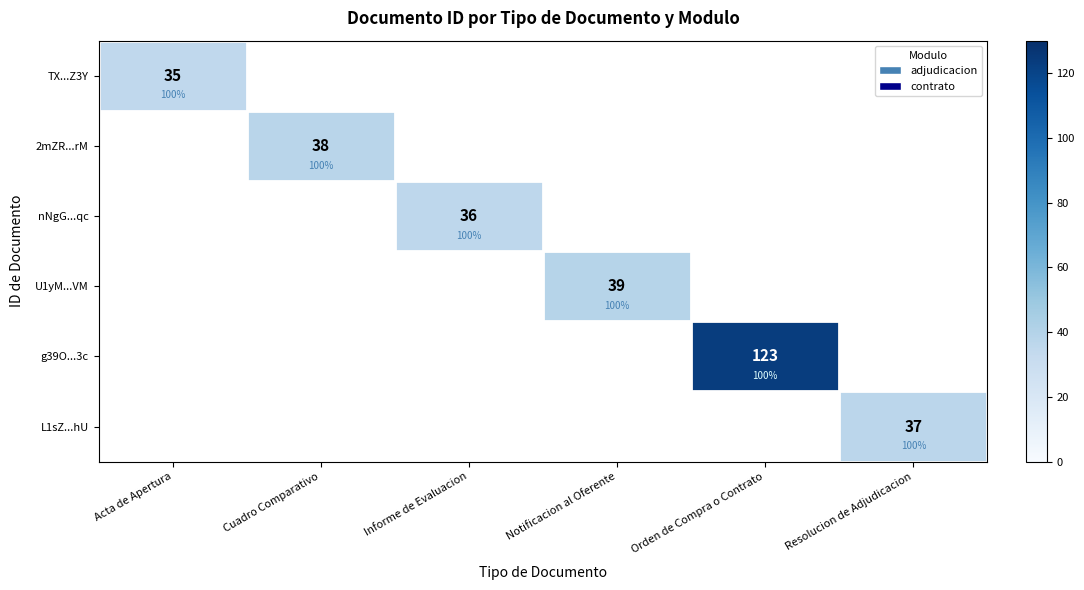

At how many categories does at least one series exceed 89?

1